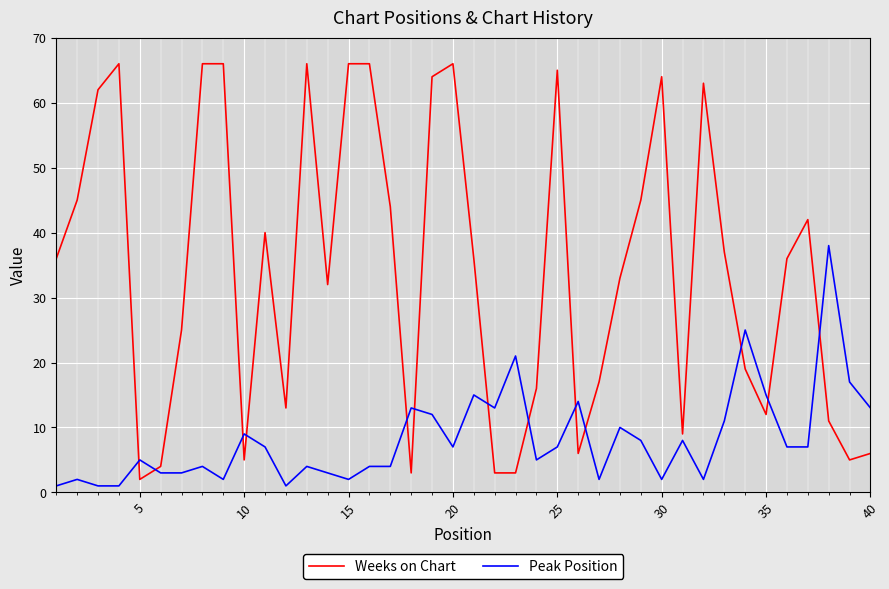

Rank the series by their average value, from highest to lowest.

Weeks on Chart, Peak Position